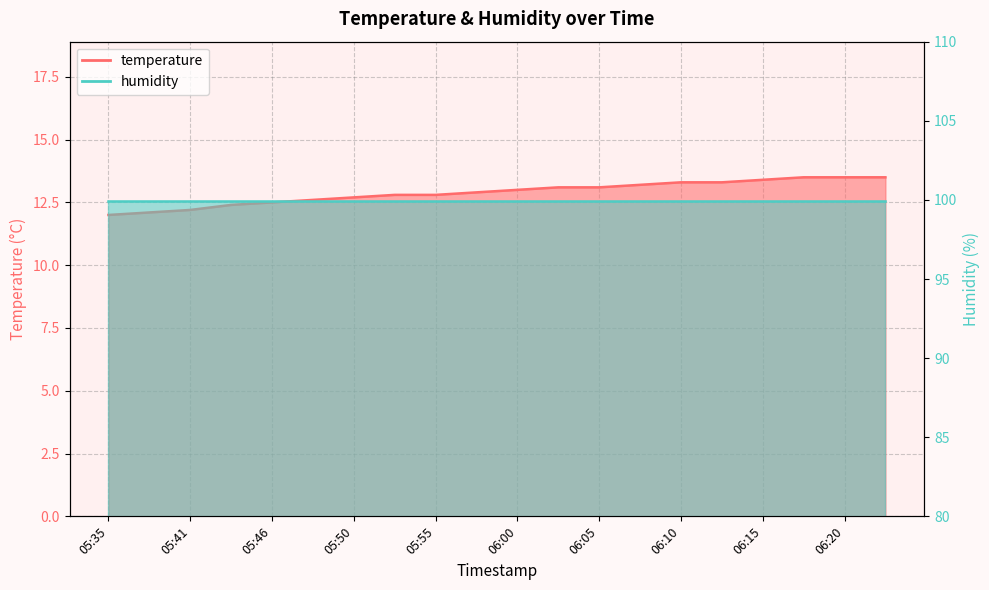

What is the difference between the values at 06:08 and 05:43?

0.8